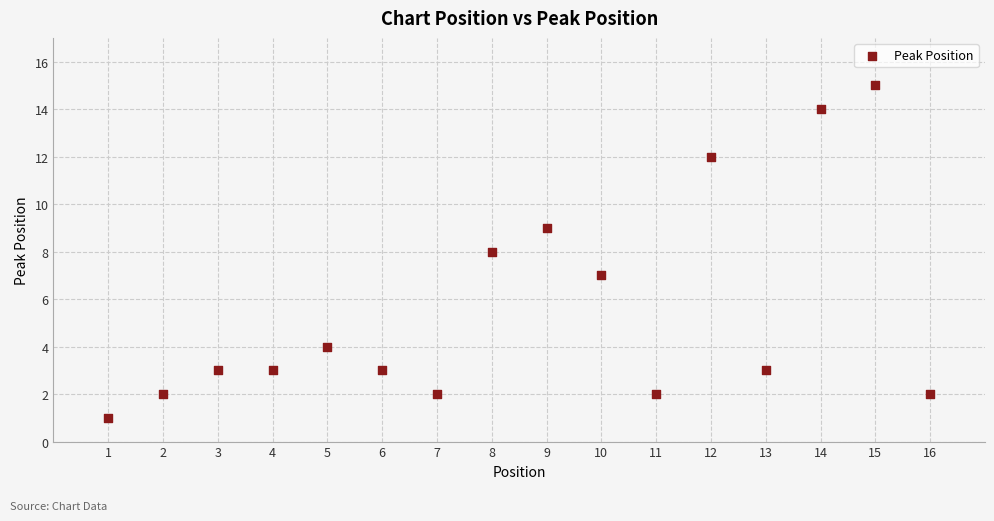

What is the range of X values (max minus min)?

15